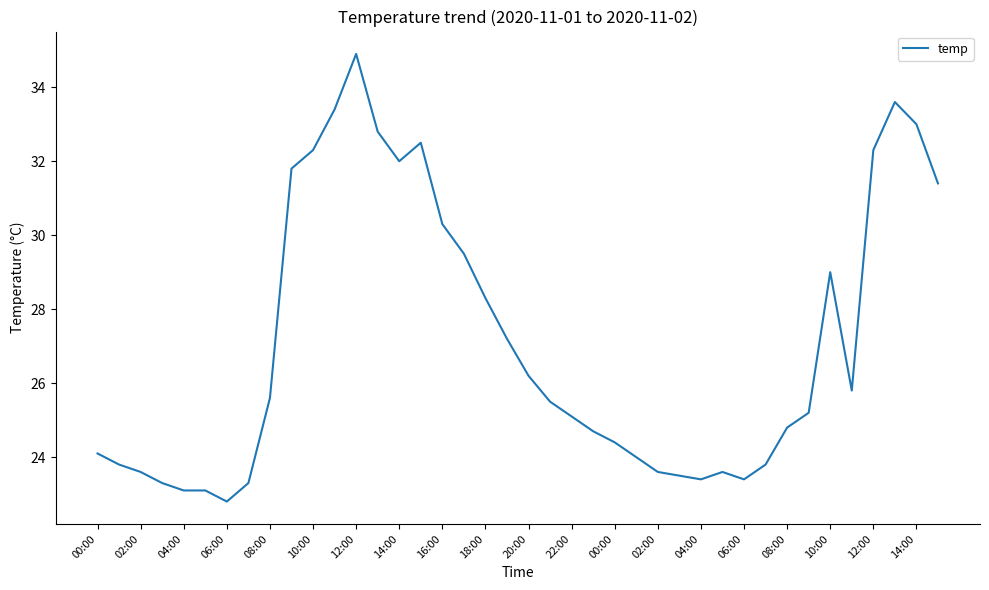

What is the difference between the maximum and minimum values?

12.1